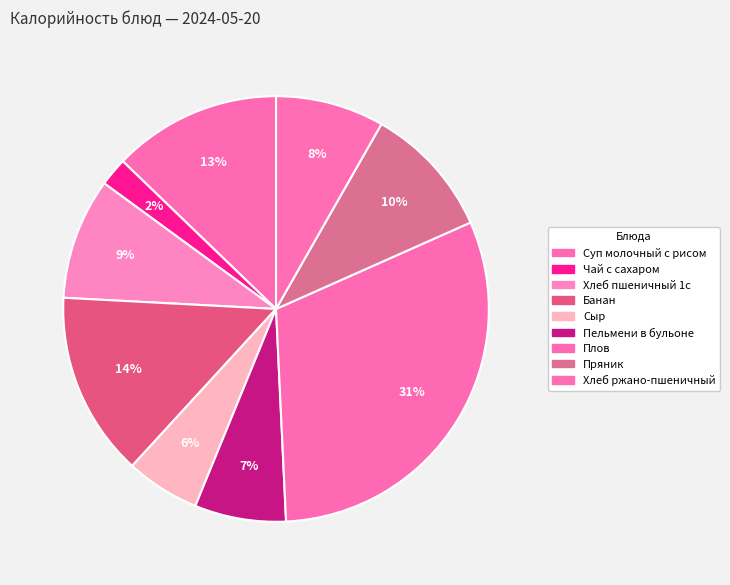

Is it true that Чай с сахаром is 17% of the pie?

False